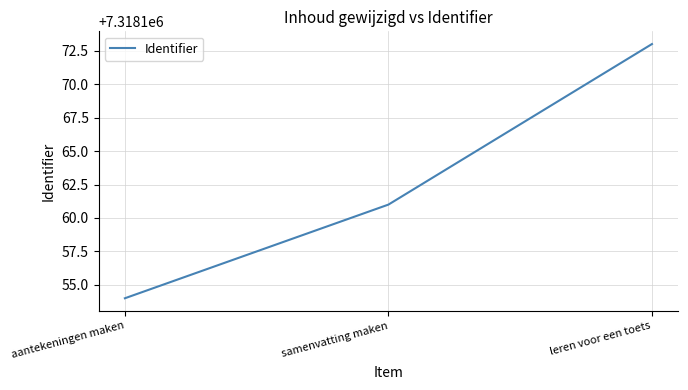

How many lines are shown in the chart?

1